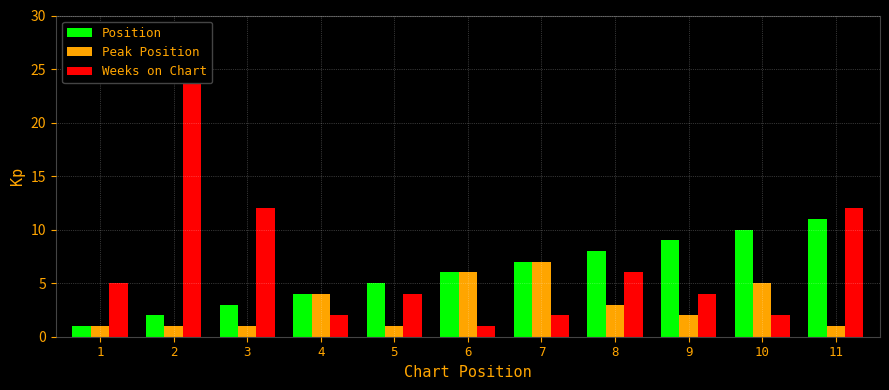

List the series in order of their peak value, lowest first.

Peak Position, Position, Weeks on Chart